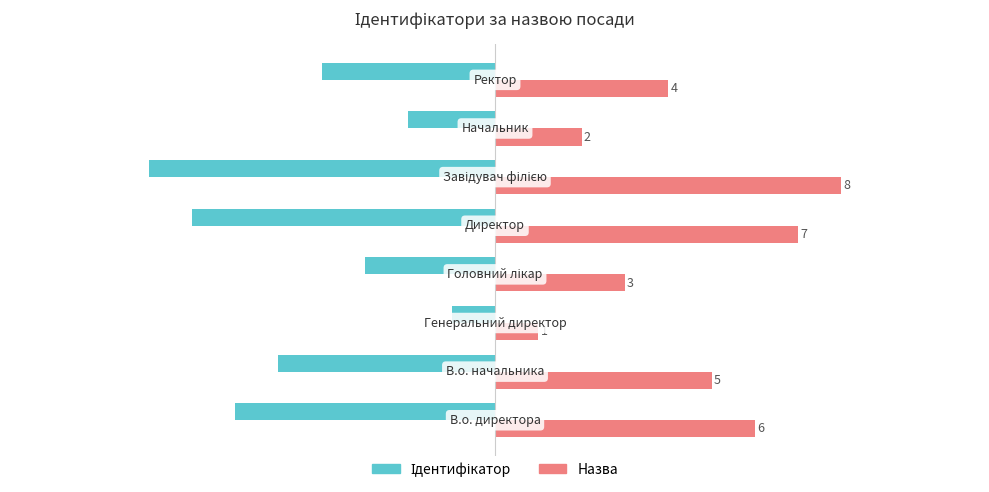

Count the Назва values in the range 3 to 7.

5